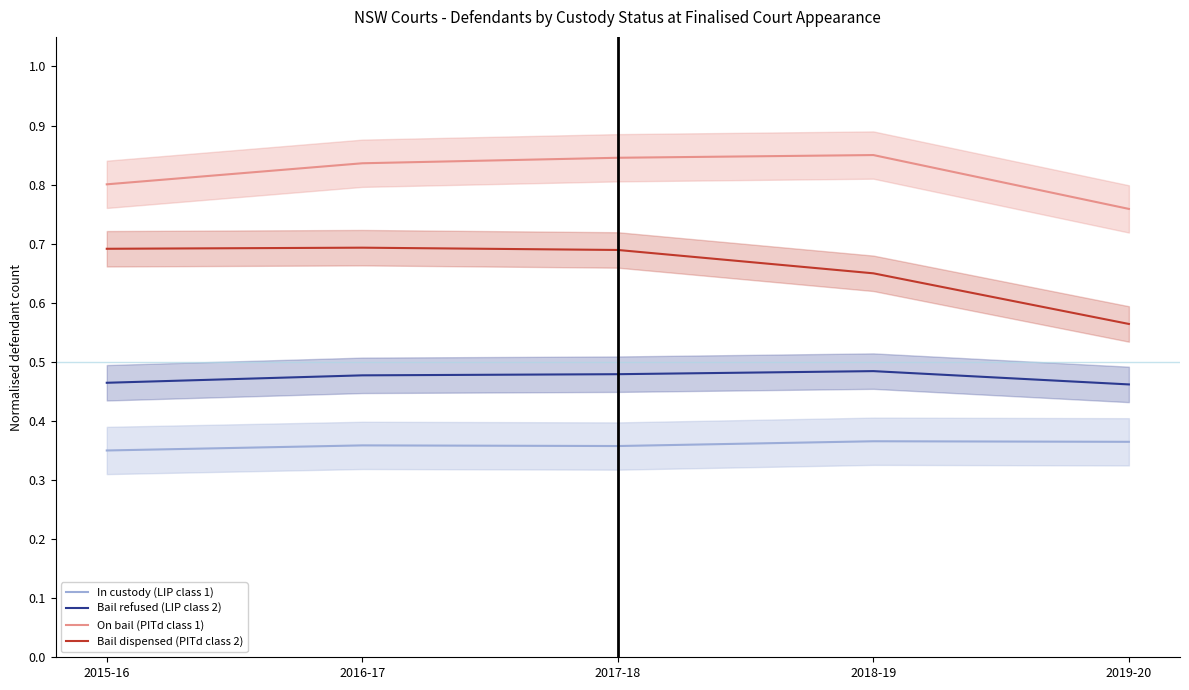

True or false: Bail dispensed (PITd class 2) and Bail refused (LIP class 2) intersect in this chart.

False